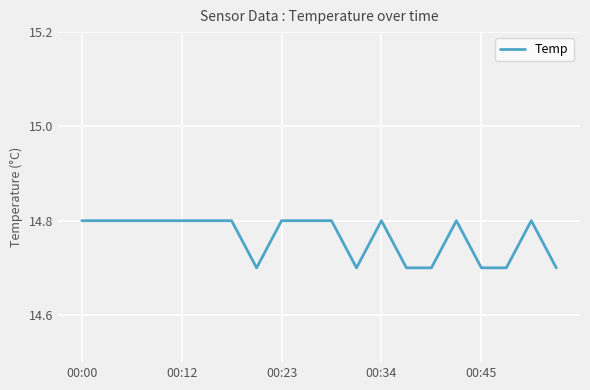

How many categories are shown in the chart?

20